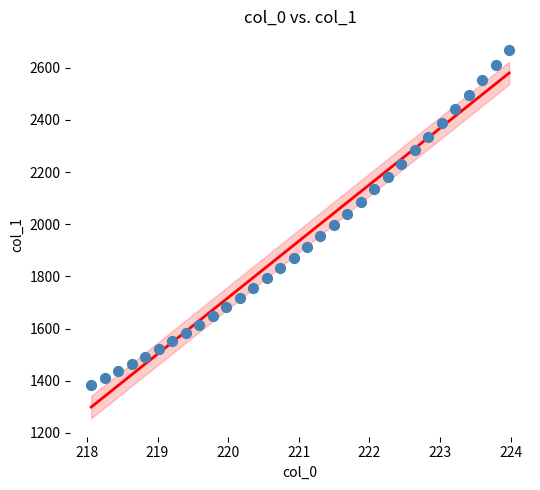

What is the range of X values (max minus min)?

5.9